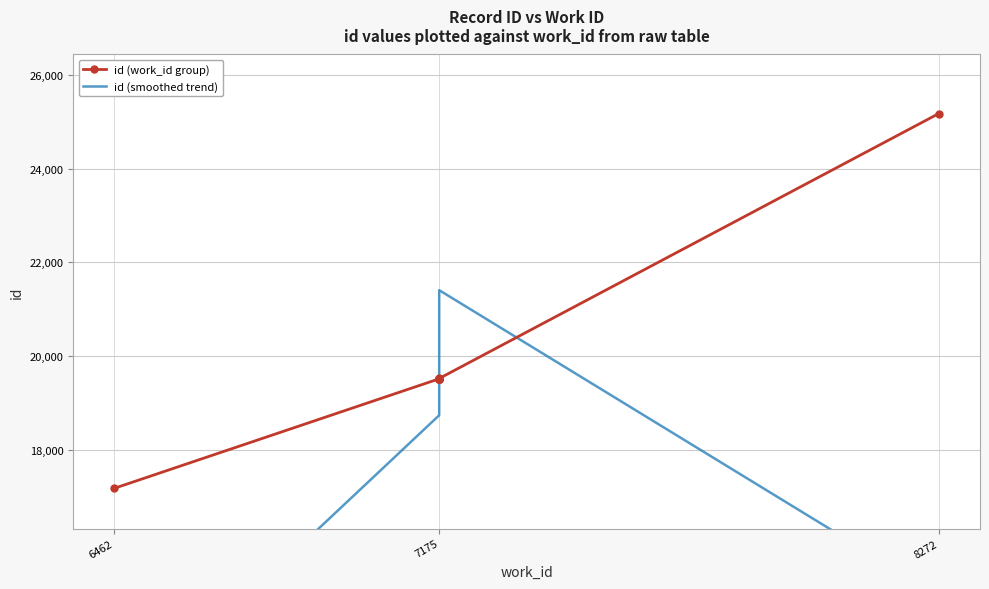

Where is id (smoothed trend) nearest to the value 16821?

7175